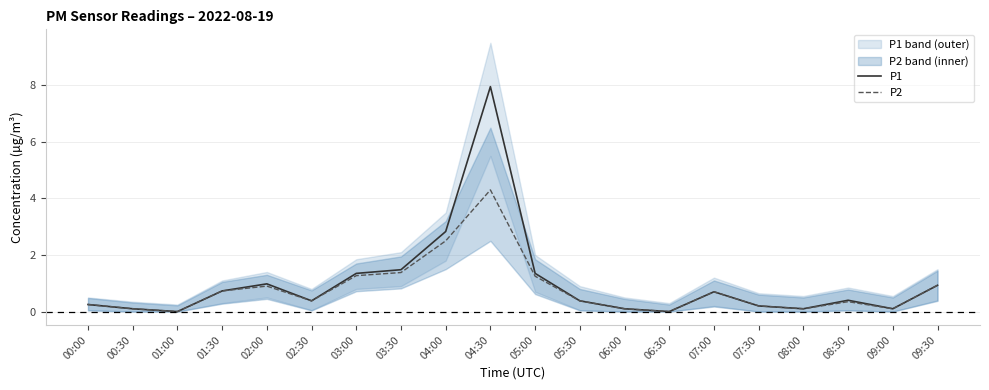

True or false: P2 and P1 intersect in this chart.

False